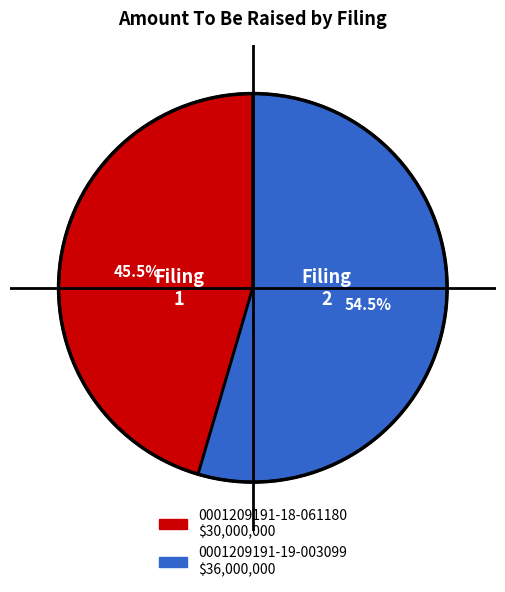

How many slices are in this pie chart?

2